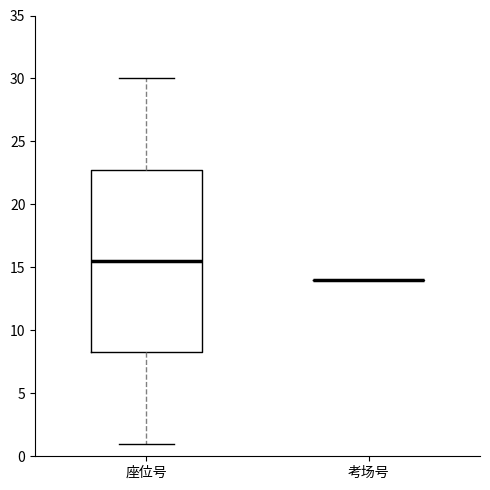

Reading left to right, transcribe this box plot: for each box, give where its median line is, the range the box spans, and where its two whiskers end, as read against the y-axis. The values are not printed on the chart, so give them approximately, as read against the axis.

座位号: median 15.5, box 8.5 to 23.0, whiskers 1.0 to 30.0
考场号: box collapsed to a line at 14.0, whiskers 14.0 to 14.0